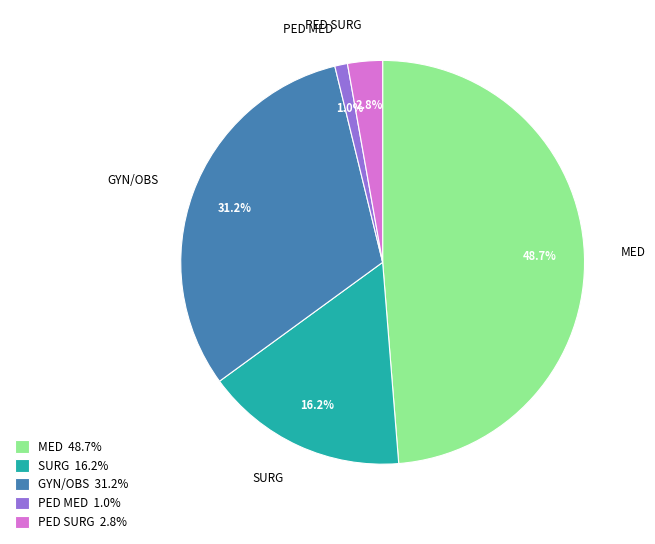

To the nearest percent, what is the difference between the largest and smallest slice percentages?

48%